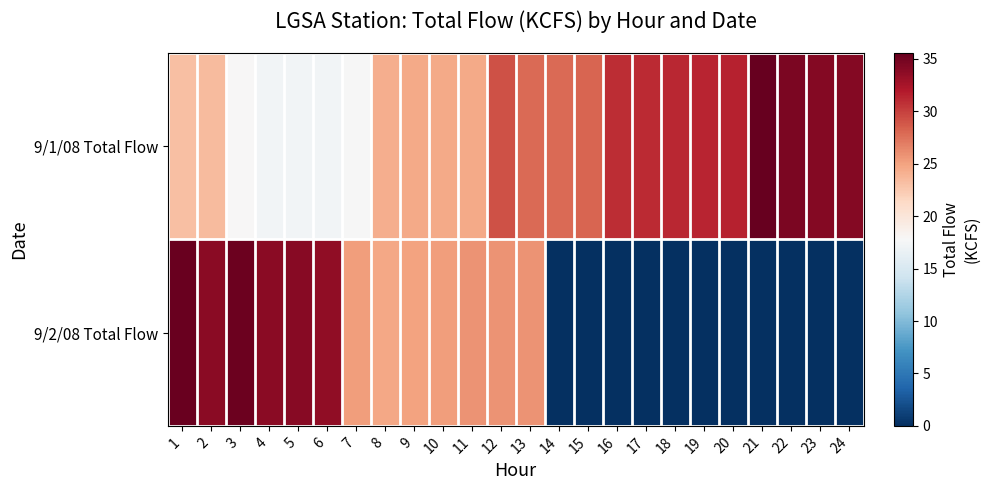

At which category does the chart reach its peak across all series?

21